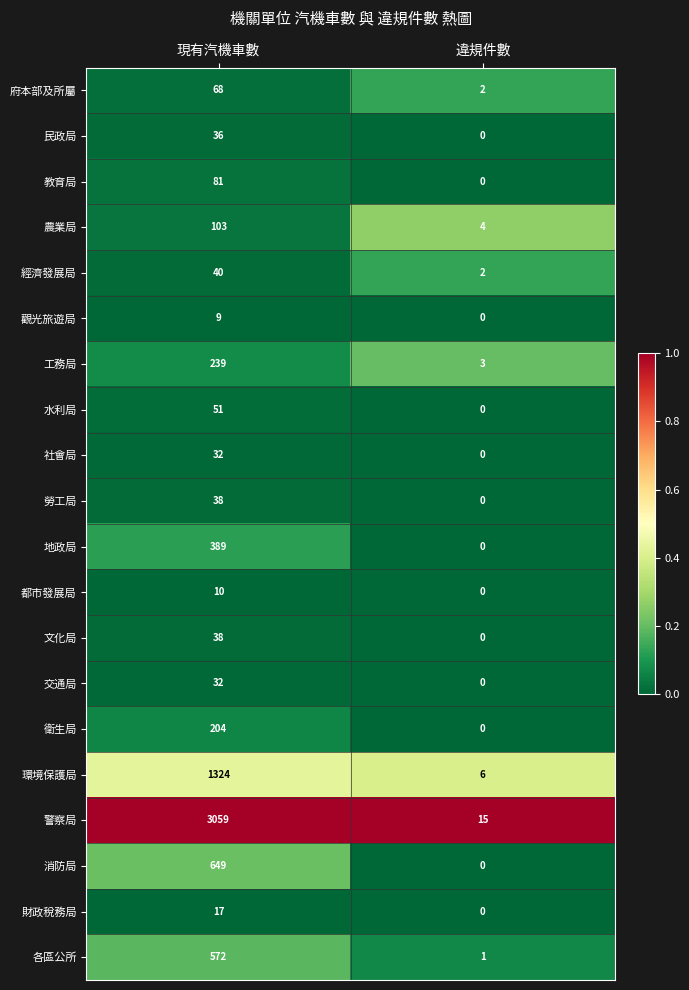

What is the spread (max minus min) of values at 違規件數?

15